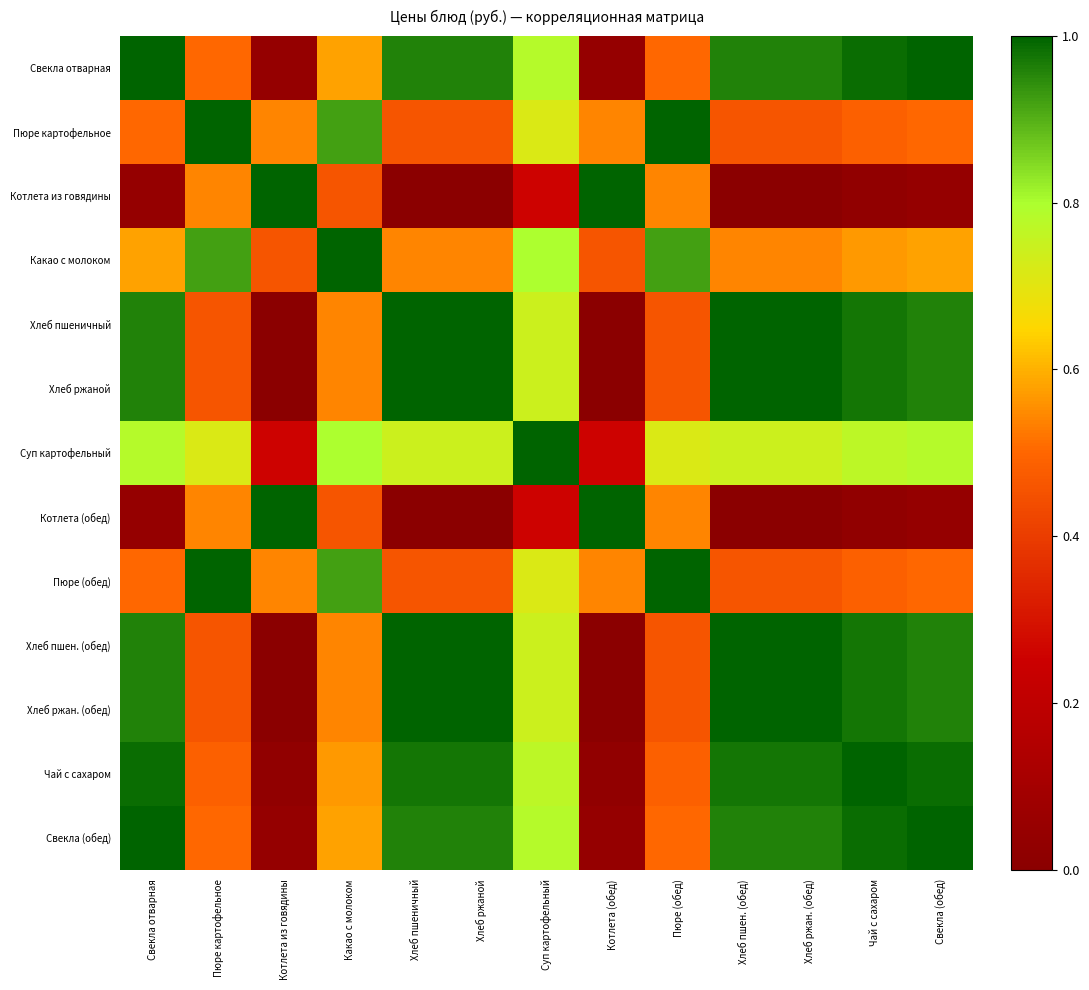

Rank the series at Свекла (обед) from highest to lowest value.

Свекла отварная, Свекла (обед), Чай с сахаром, Хлеб пшеничный, Хлеб ржаной, Хлеб пшен. (обед), Хлеб ржан. (обед), Суп картофельный, Какао с молоком, Пюре картофельное, Пюре (обед), Котлета из говядины, Котлета (обед)